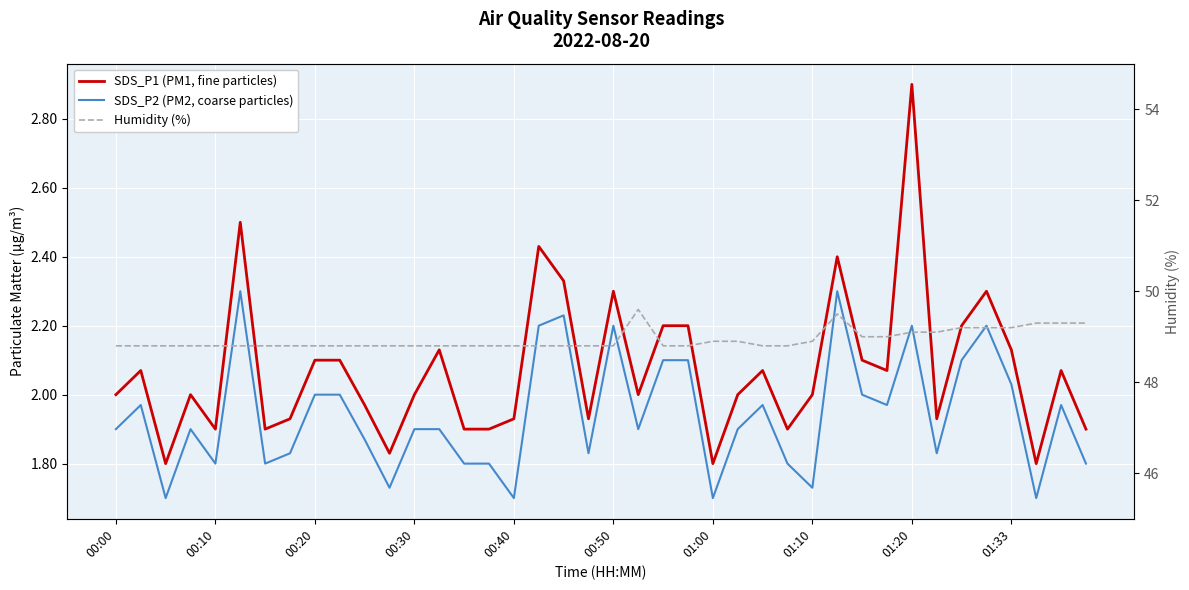

What is the difference between the second highest and second lowest values in the SDS_P2 (PM2, coarse particles) series?

0.6